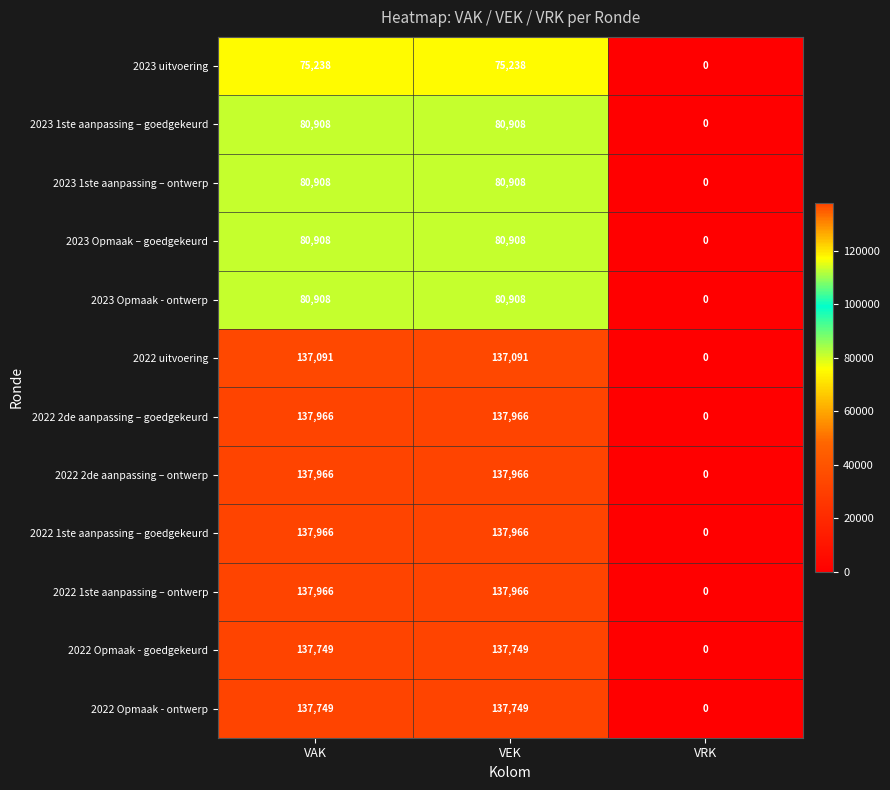

What is the maximum value for 2022 Opmaak - goedgekeurd?

137749